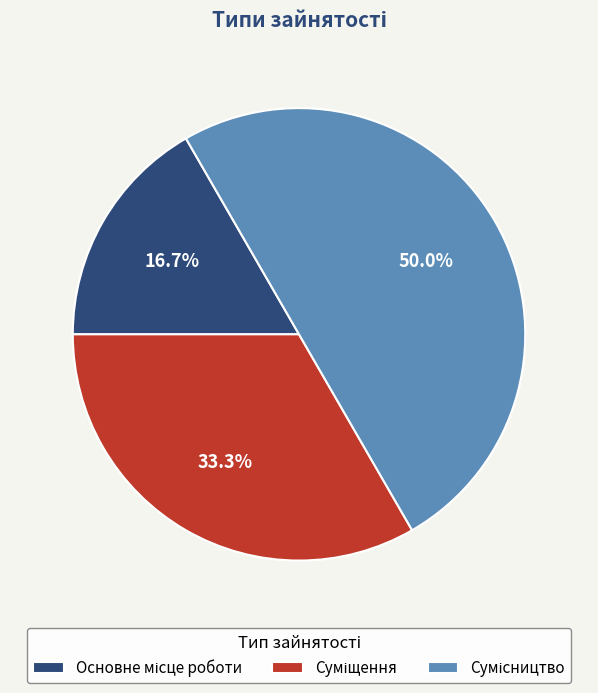

Combined, what portion of the pie is Основне місце роботи and Сумісництво?

66.7%